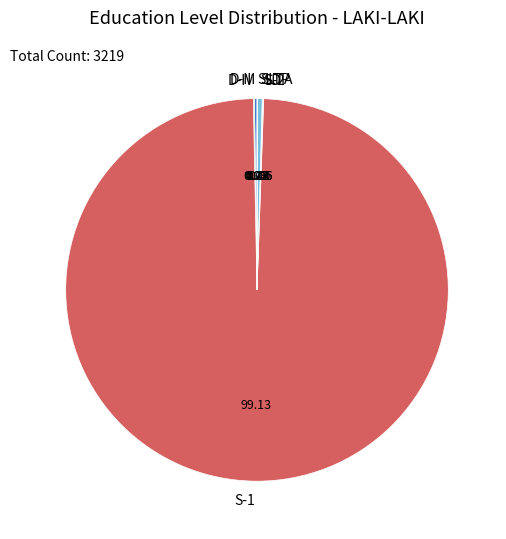

What is the majority slice?

S-1